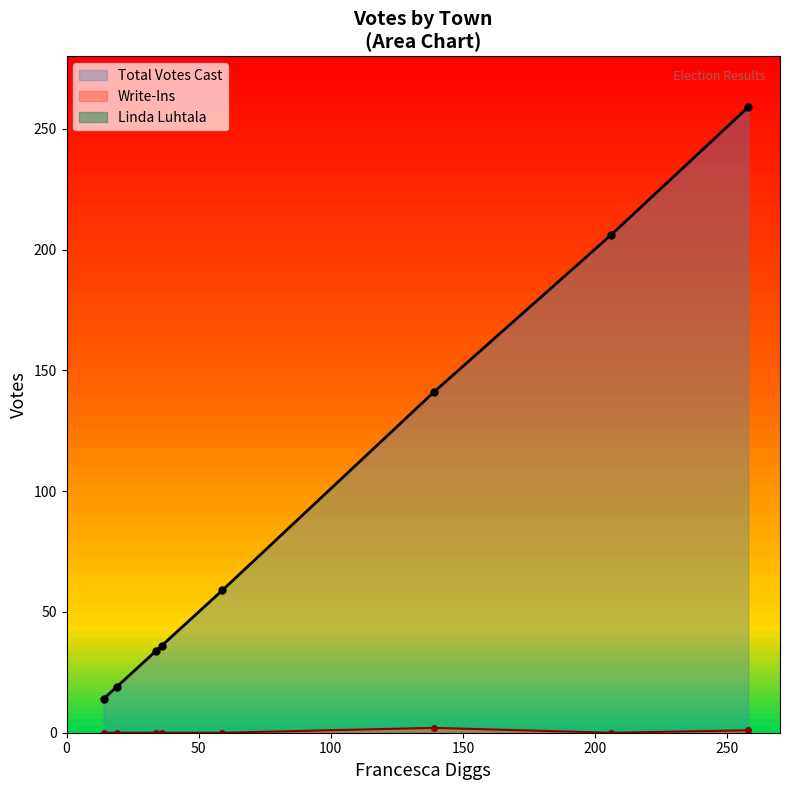

Rank the series by their maximum value, from highest to lowest.

Total Votes Cast, Write-Ins, Linda Luhtala